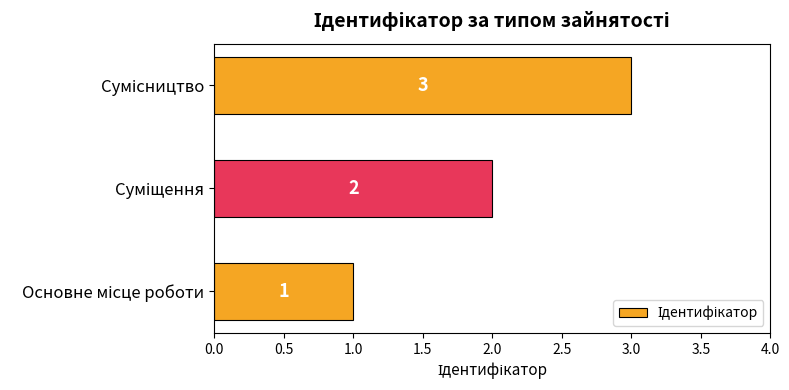

How many values are between 1 and 3?

3